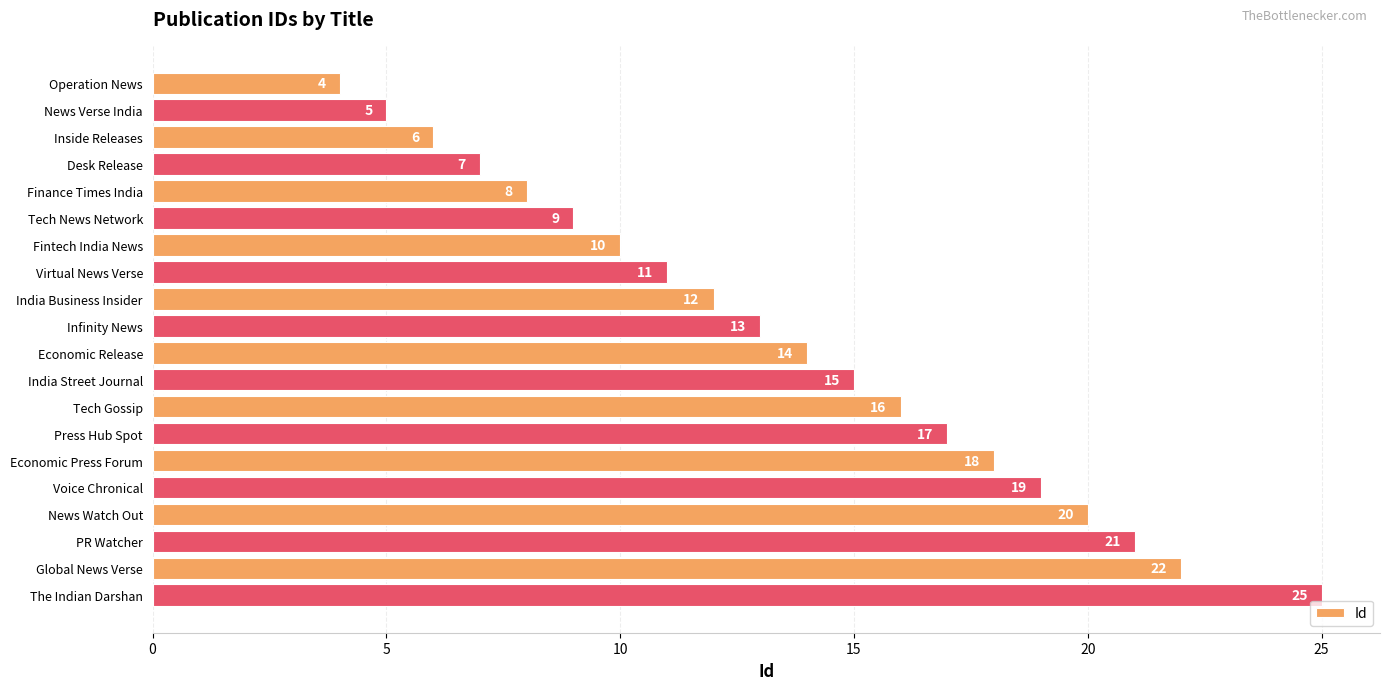

What is the ratio of the value at The Indian Darshan to the value at Voice Chronical?

1.3